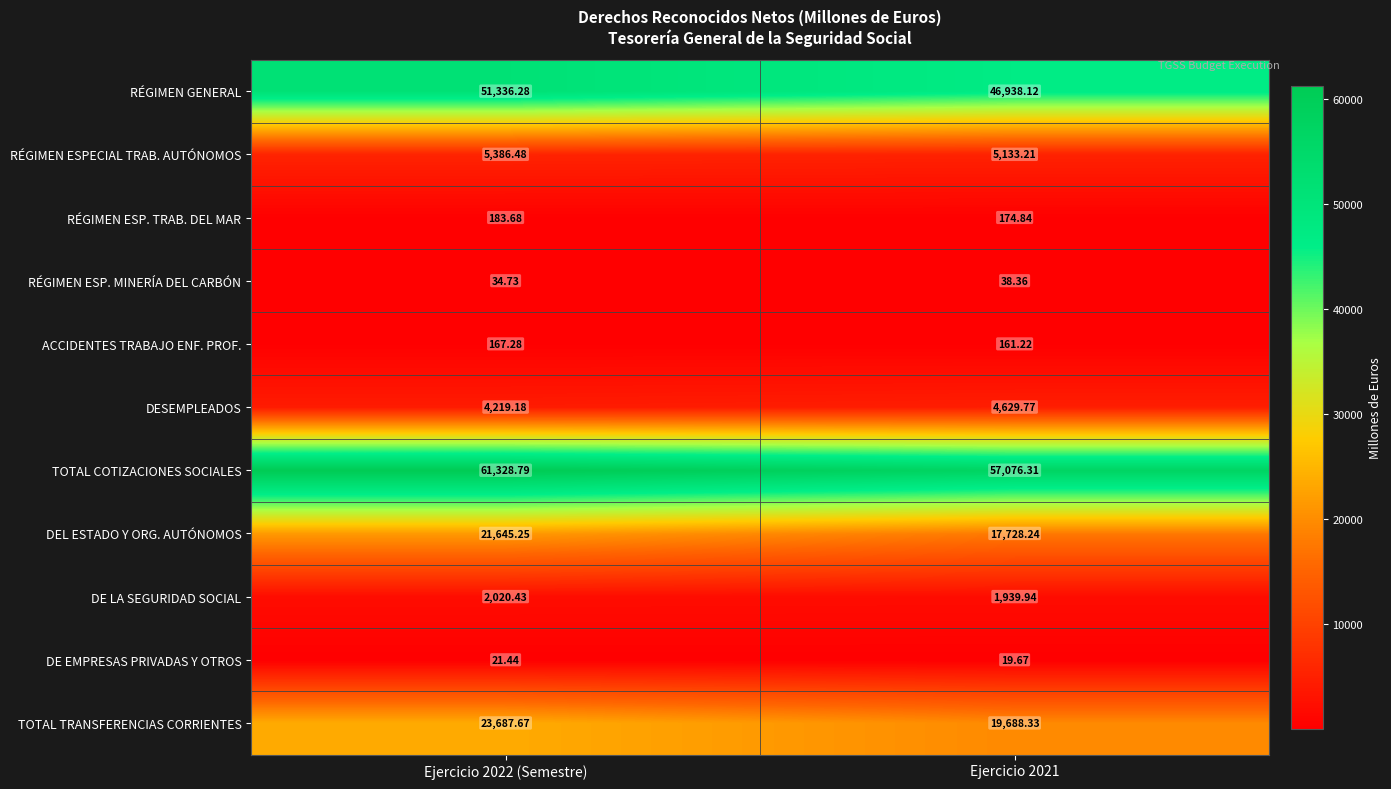

Is the value of TOTAL TRANSFERENCIAS CORRIENTES at Ejercicio 2022 (Semestre) greater than the value of DEL ESTADO Y ORG. AUTÓNOMOS at Ejercicio 2022 (Semestre)?

Yes